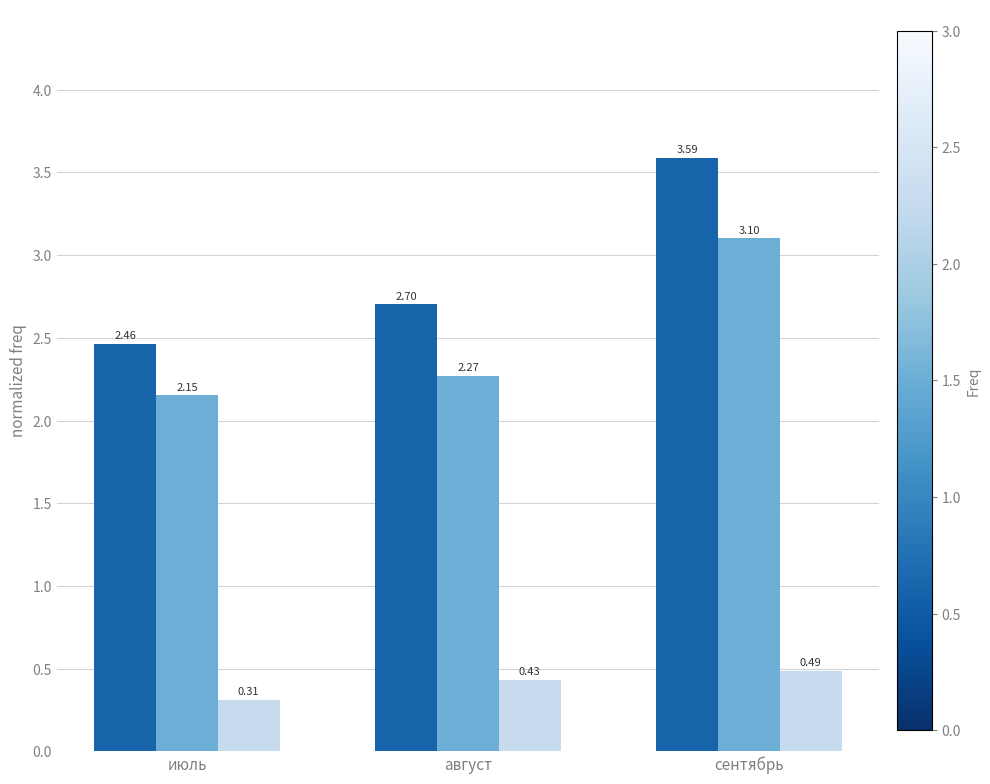

What is the difference between the highest and lowest values at сентябрь?

3.1